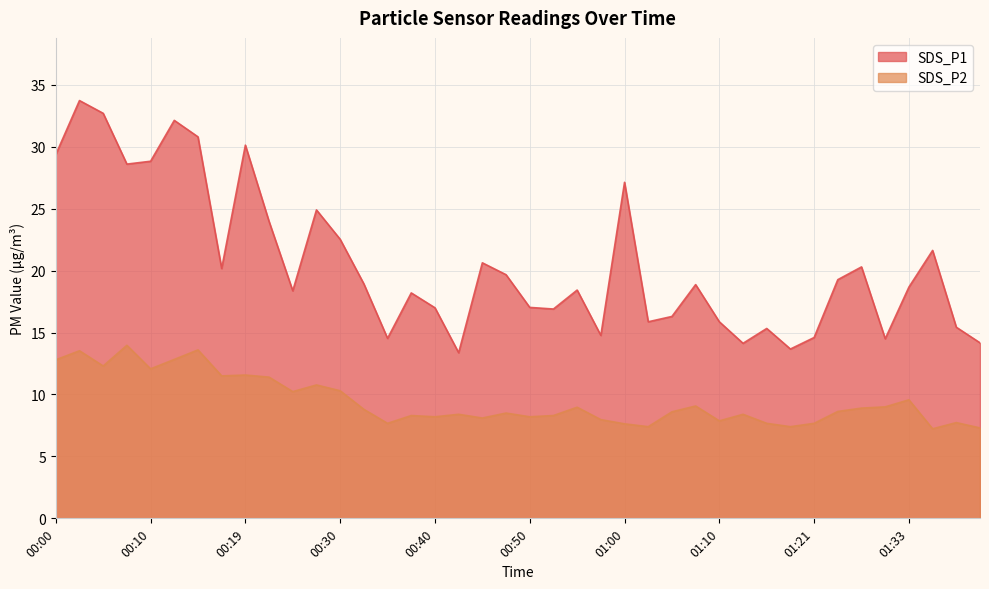

What is the highest value of the SDS_P1 series?

33.7